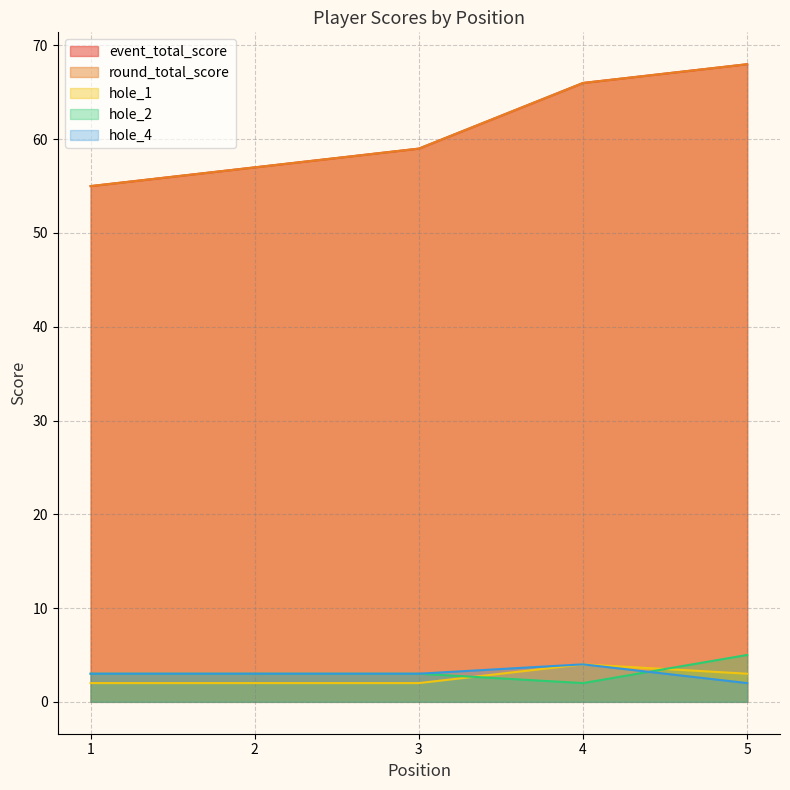

Which series changed the most between 3 and 5?

event_total_score